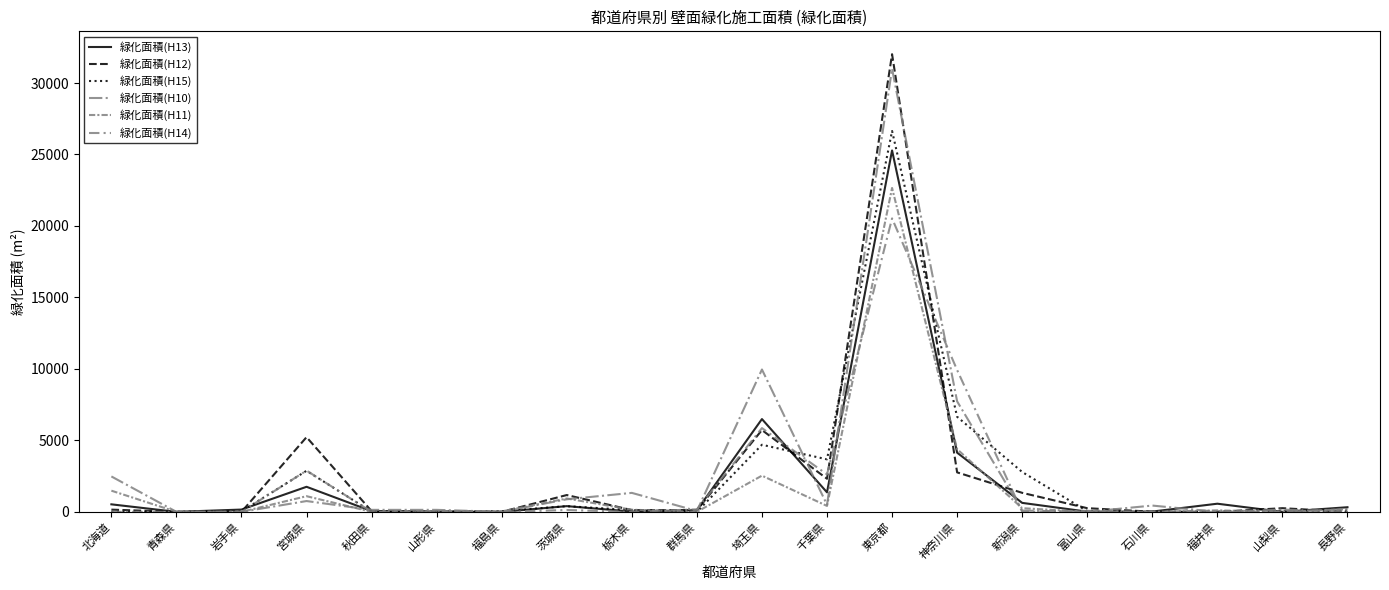

In 緑化面積(H11), how many points are higher than both neighbors (excluding endpoints)?

6